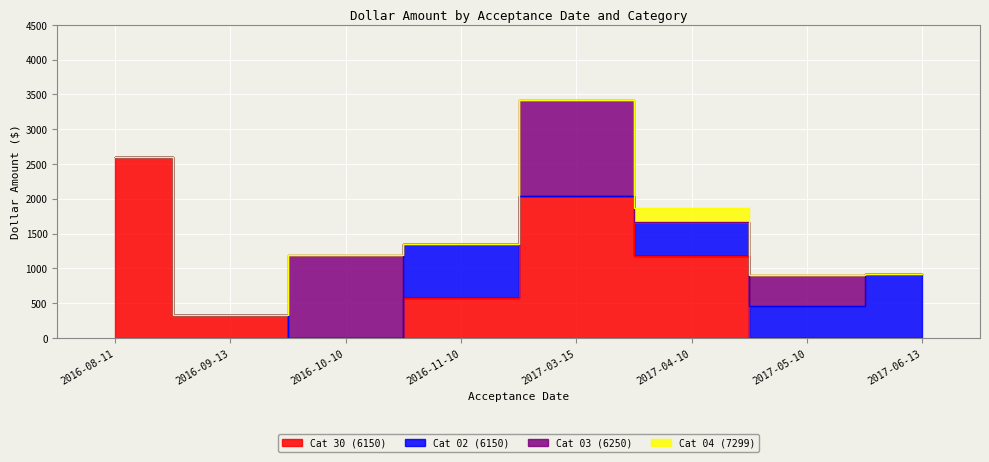

Between 2016-09-13 and 2017-06-13, which series saw the biggest shift?

Cat 02 (6150)